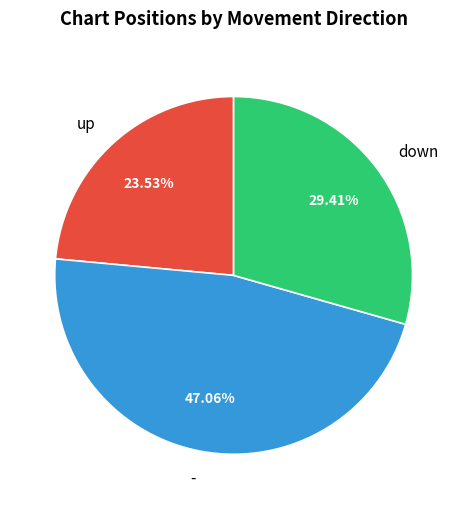

What is the smallest slice in the pie chart?

up